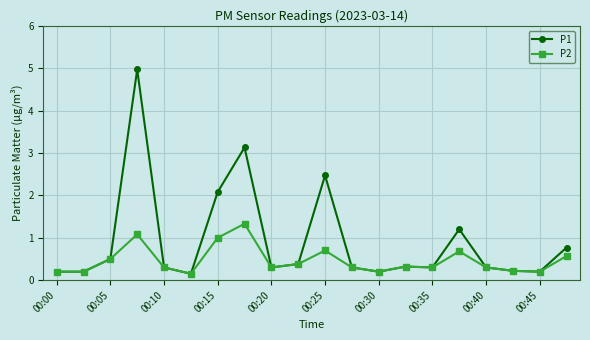

Which series has the widest spread of values?

P1